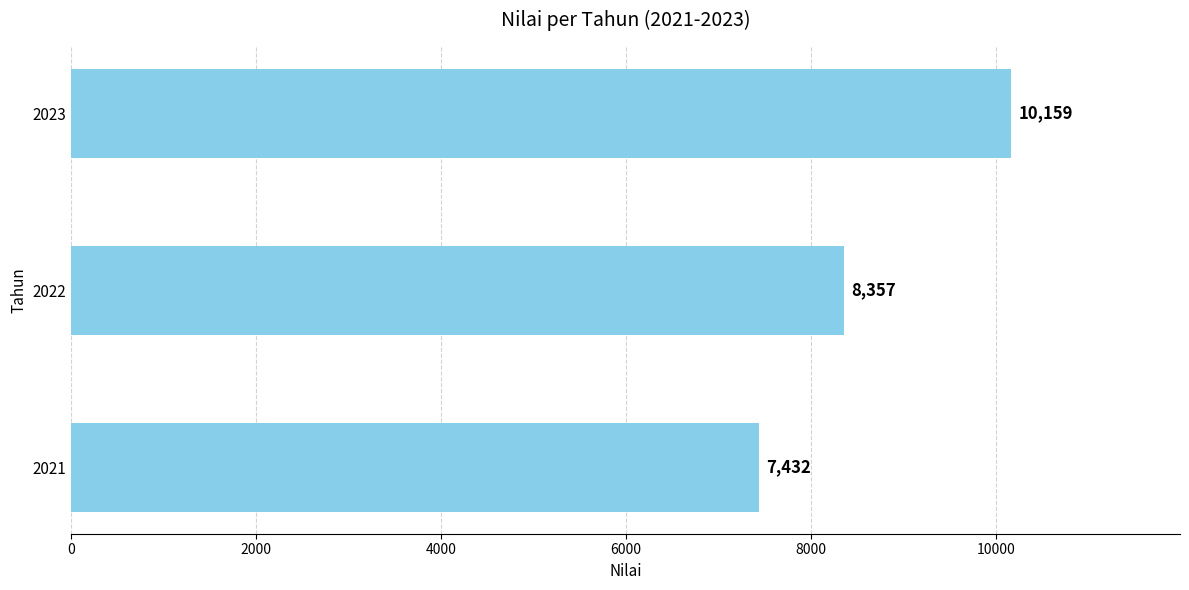

List the labels in order of value, smallest first.

2021, 2022, 2023